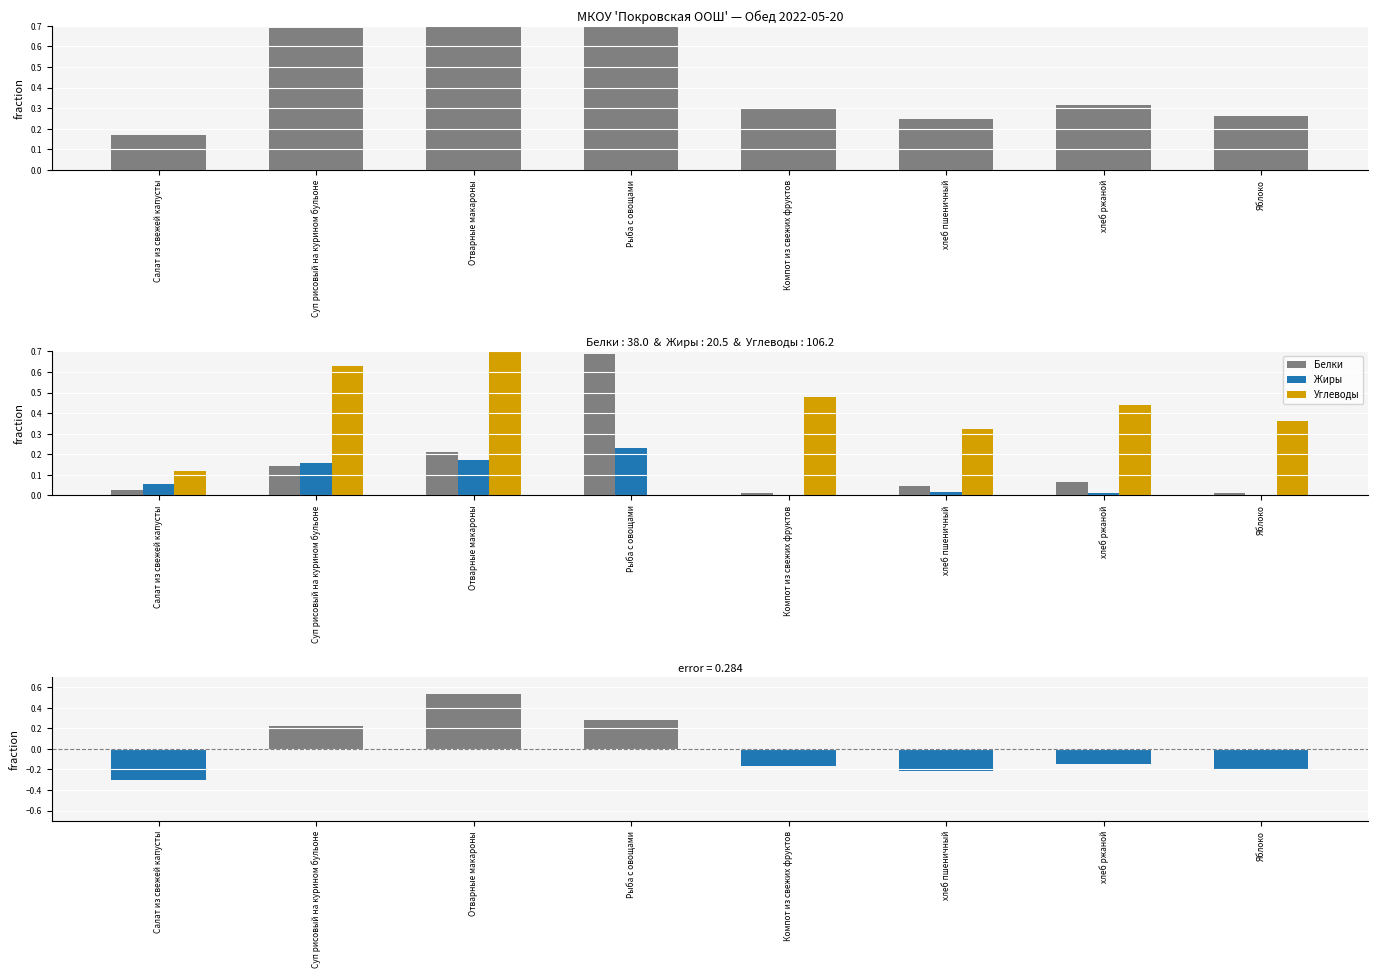

At which category is the sum across all series the highest?

Отварные макароны